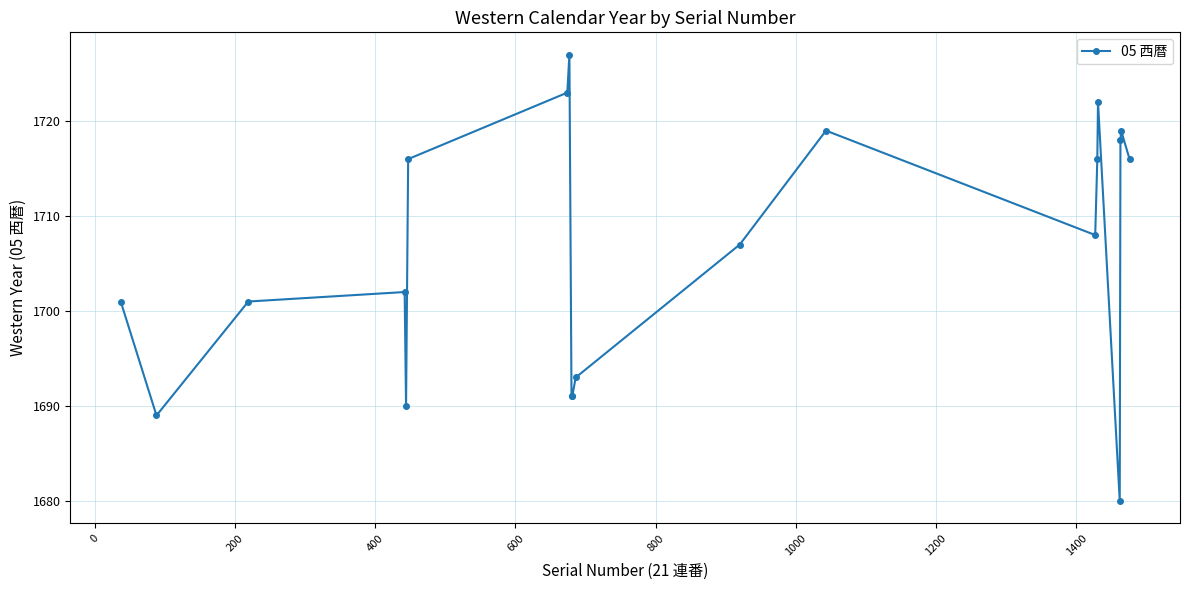

True or false: there are more than 2 points higher than both neighbors.

True